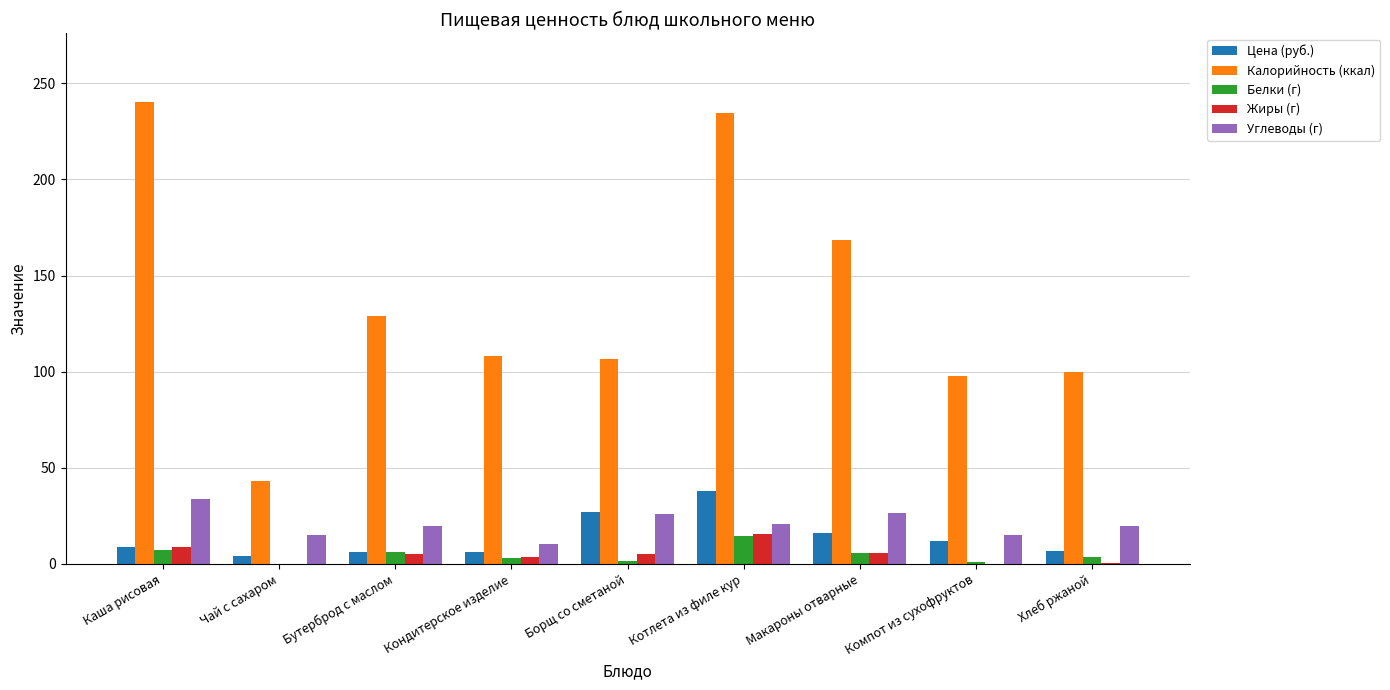

What is the approximate value of Жиры (г) at Борщ со сметаной?

4.9